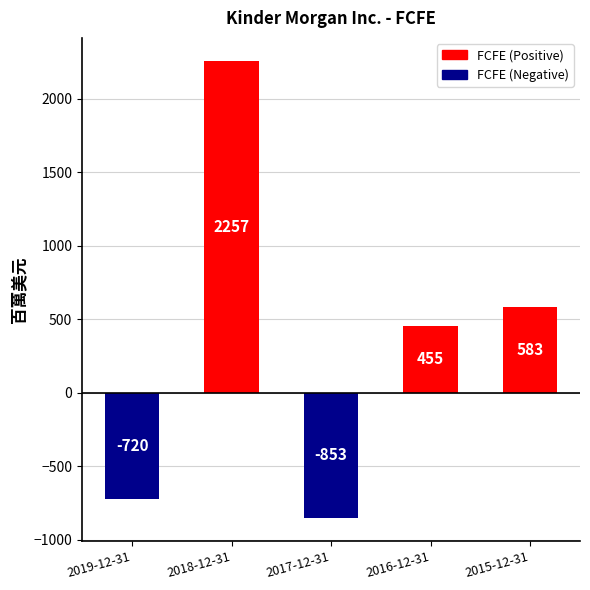

At which label does the data first exceed 455?

2018-12-31